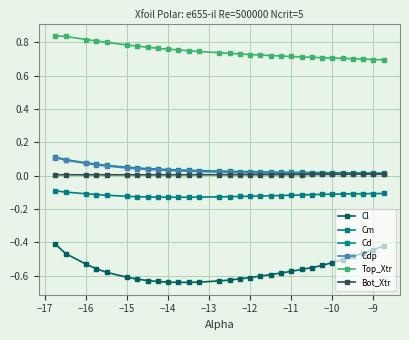

What is the maximum value shown in the chart?

0.8